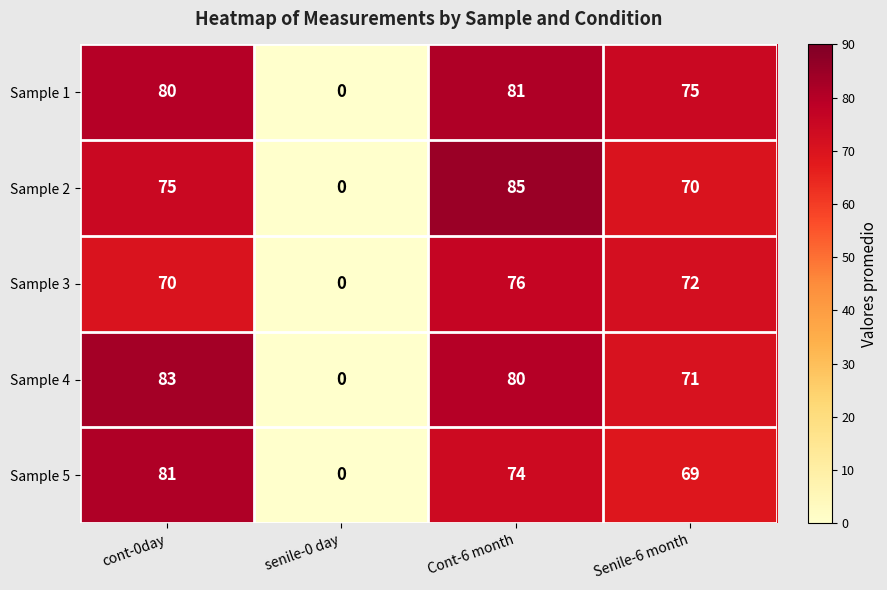

Which series has the largest total across all categories?

Sample 1